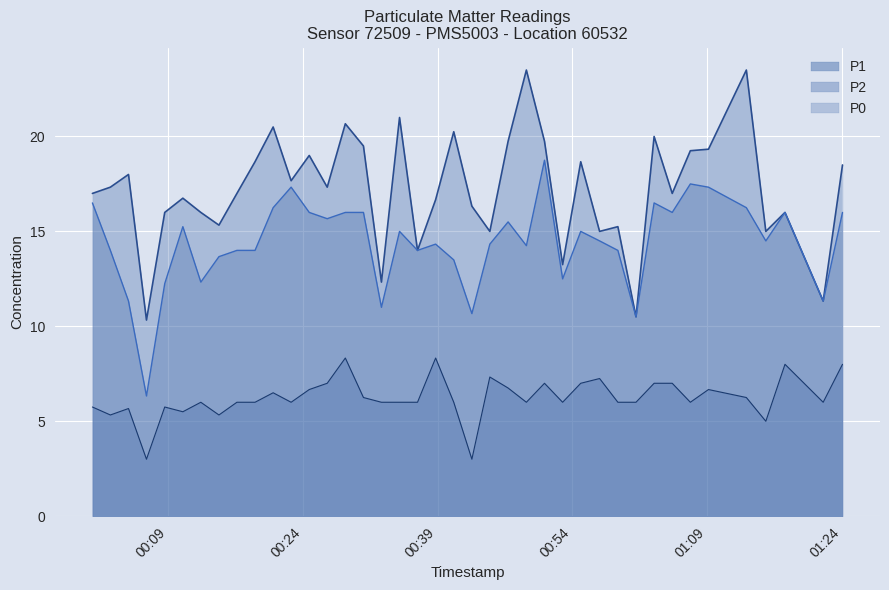

What are all the series names shown in the legend?

P1, P2, P0